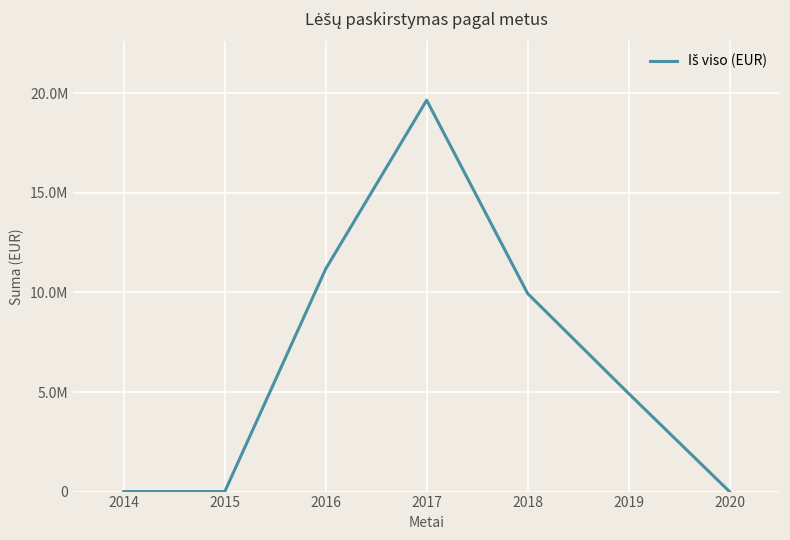

What is the difference between the maximum and second lowest values?

19652172.7